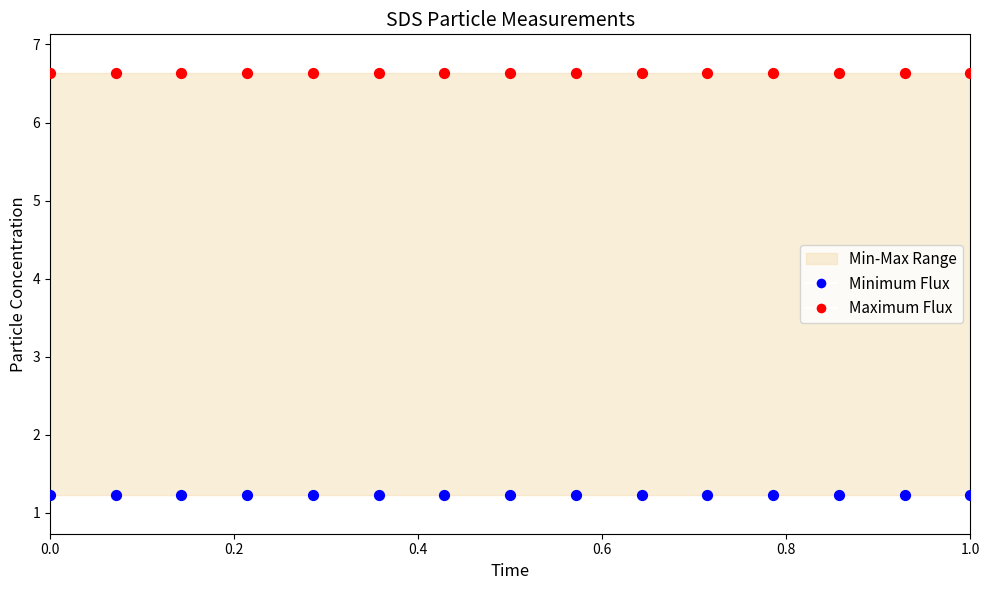

Which series contains the highest Y value?

Maximum Flux